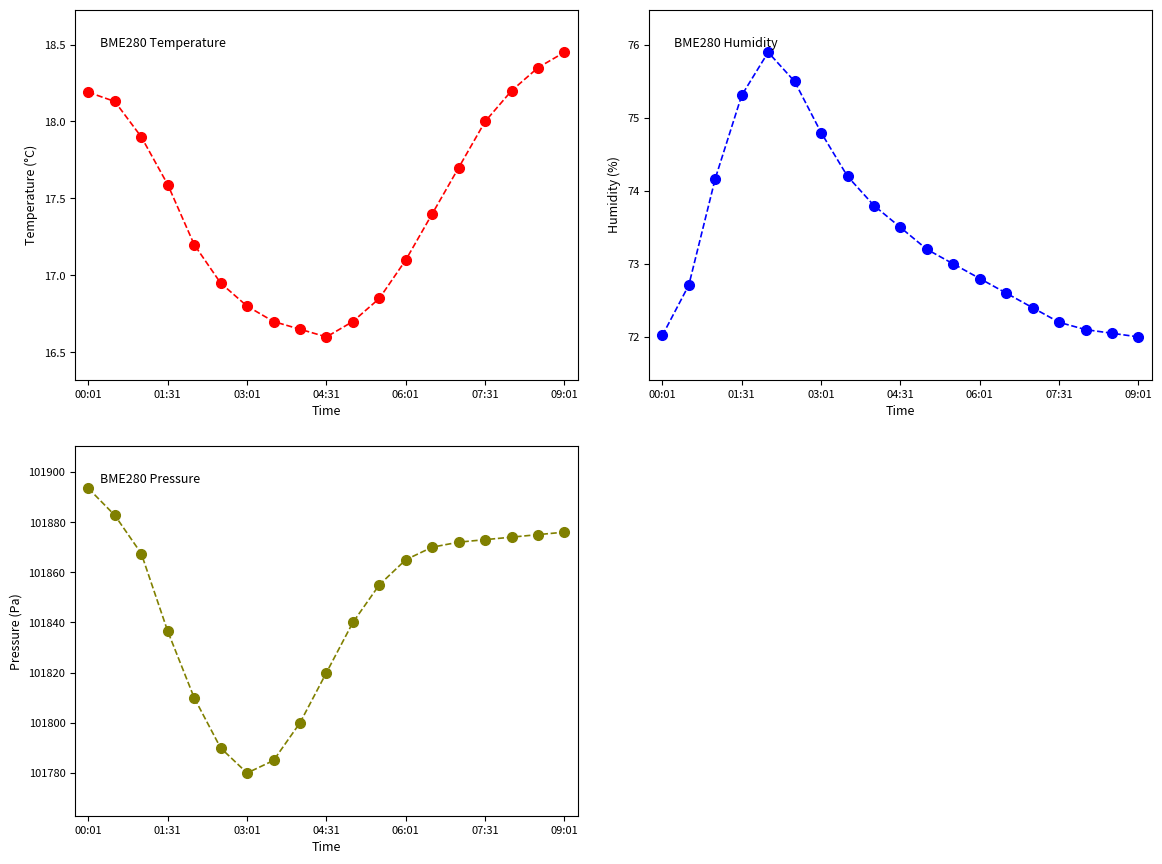

What is the minimum value for BME280_pressure?

101780.0